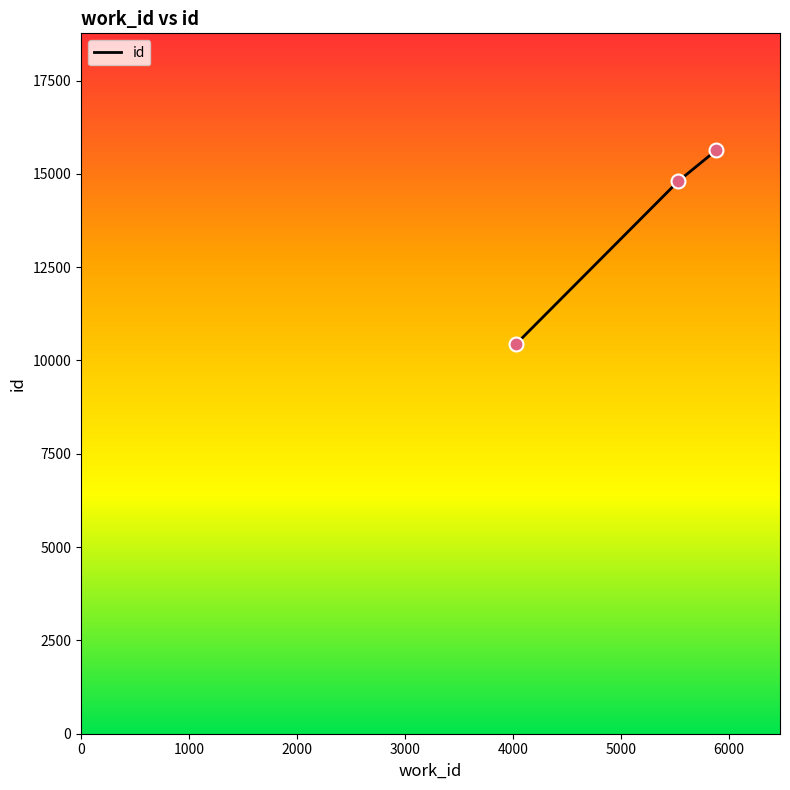

What is the minimum value shown in the chart?

10434